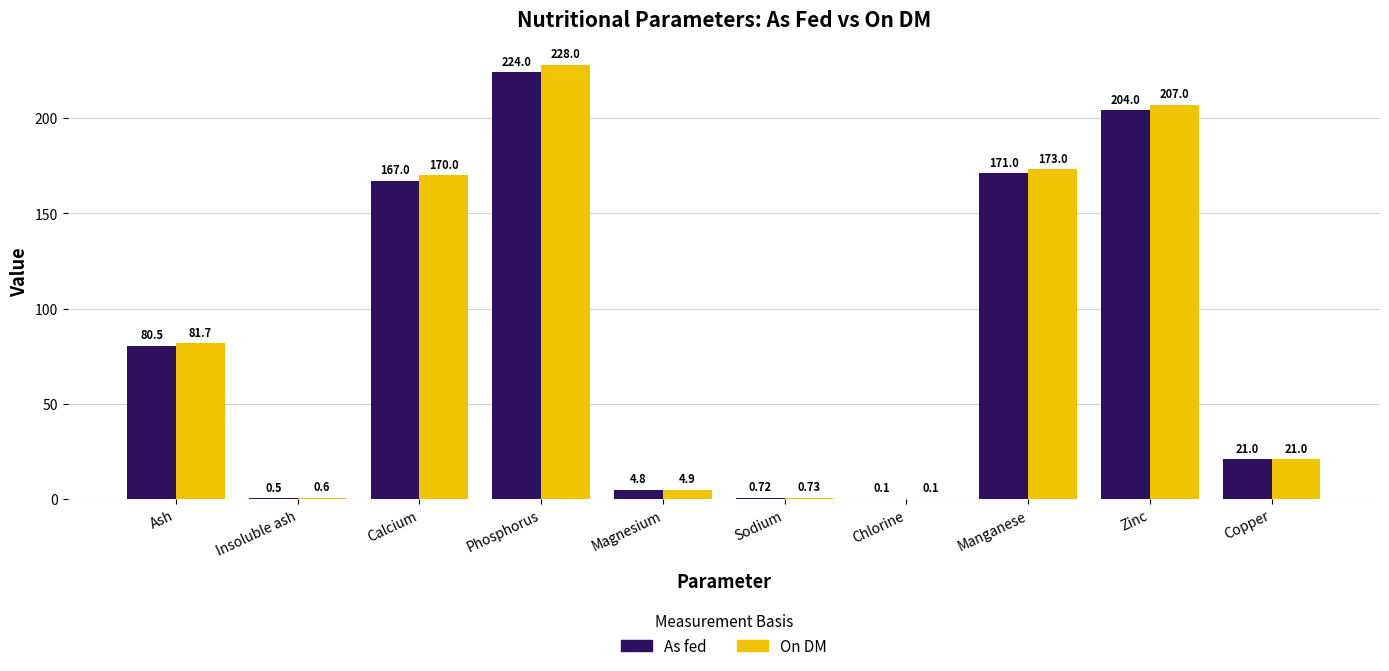

What is the difference between the On DM values at Copper and Zinc?

186.0